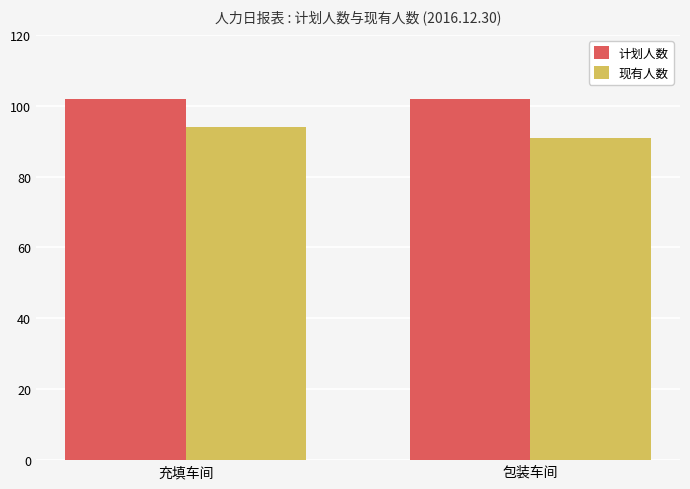

What is the minimum value shown in the chart?

91